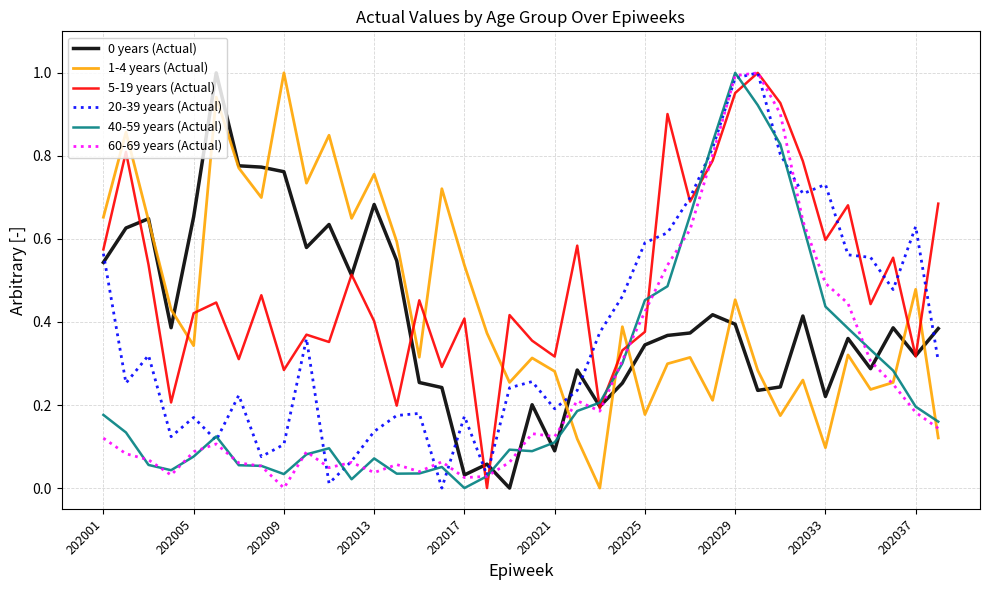

True or false: 1-4 years (Actual) and 20-39 years (Actual) intersect in this chart.

True